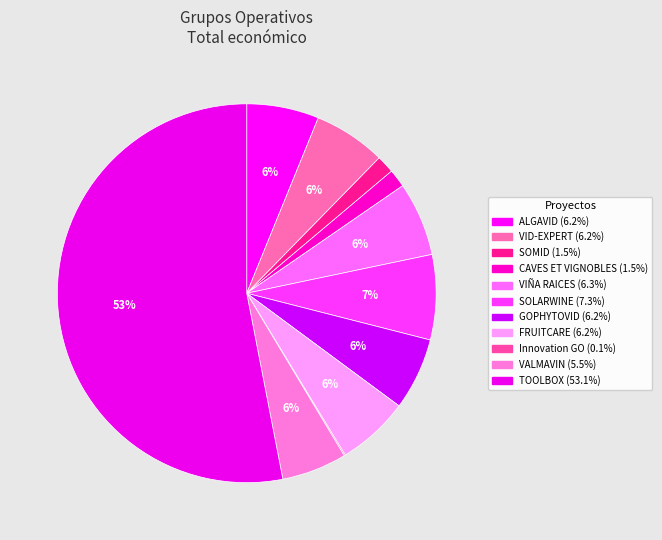

True or false: CAVES ET VIGNOBLES accounts for 2% of the total.

True